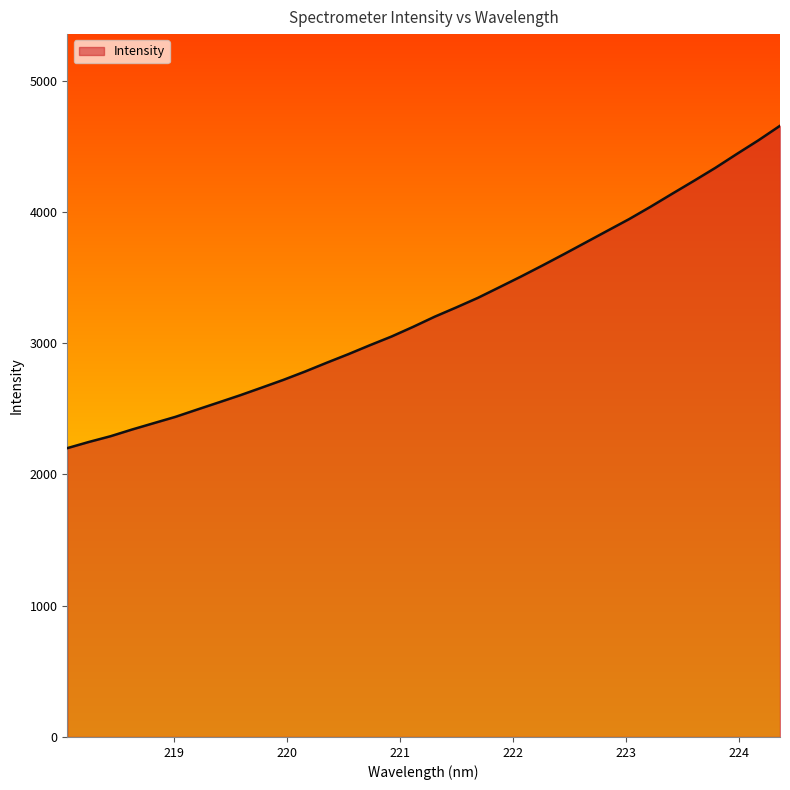

Count the number of values greater than 3202.

17